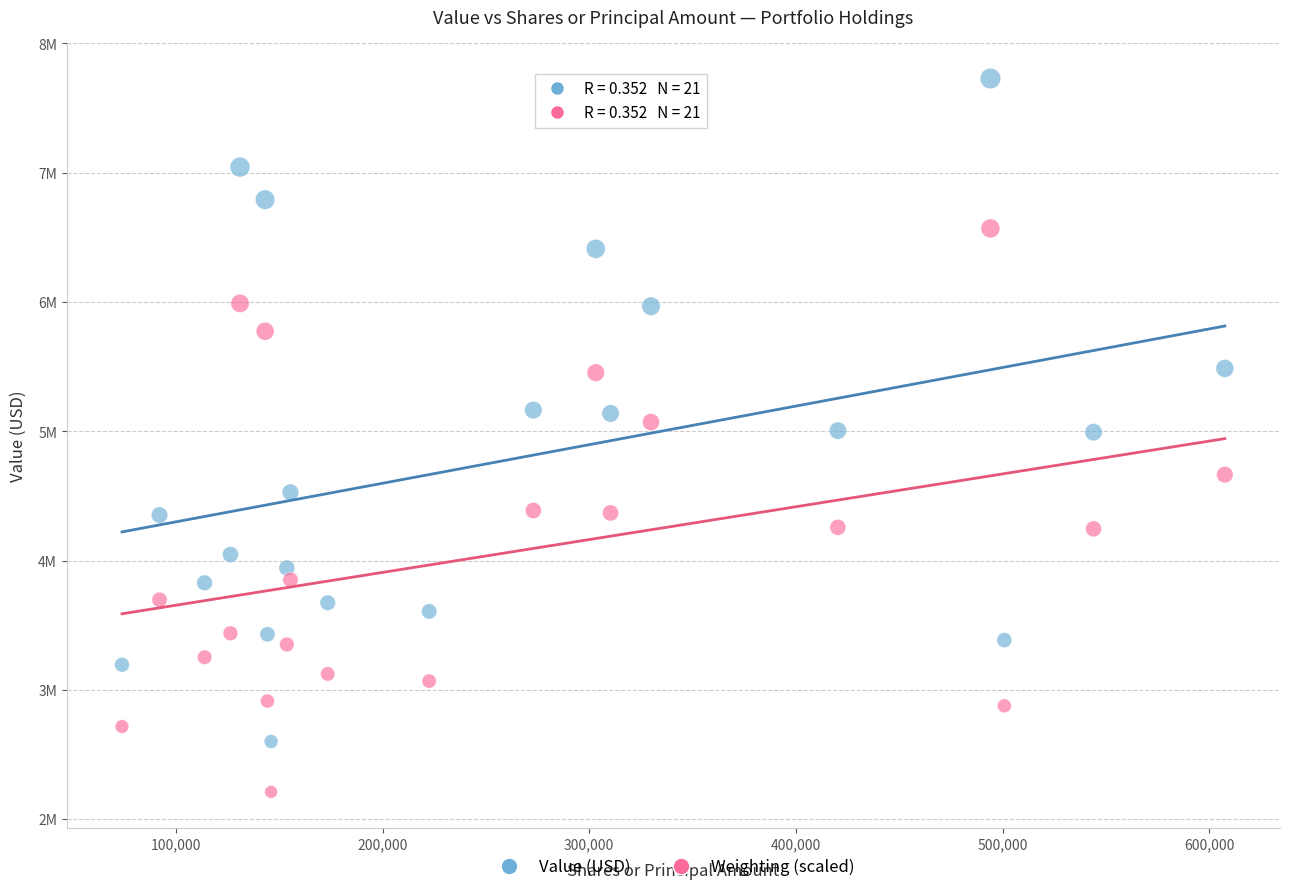

What are all the series names shown in the legend?

Value (USD), Weighting (scaled)